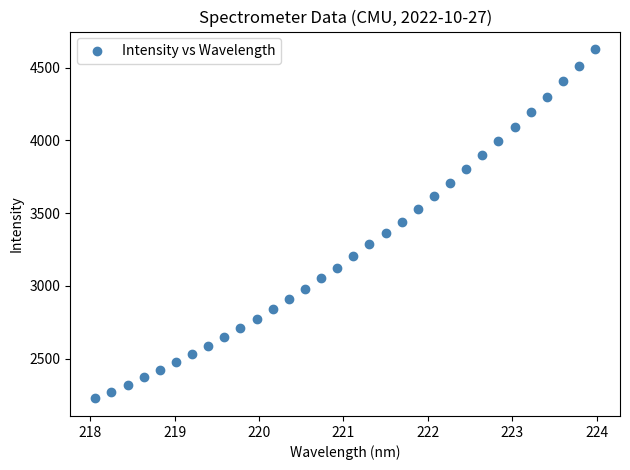

What is the range of X values (max minus min)?

5.9